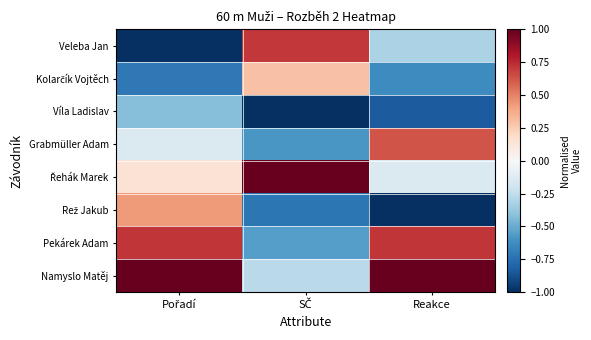

What is the greatest value displayed?

1.0